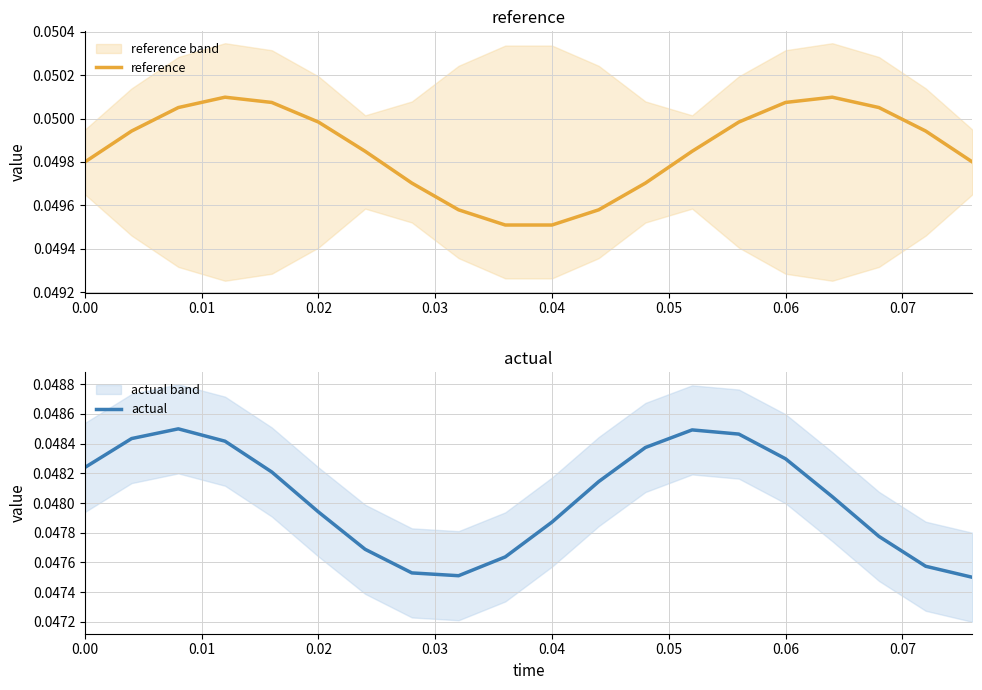

Does the chart display data point markers on the line(s)?

No